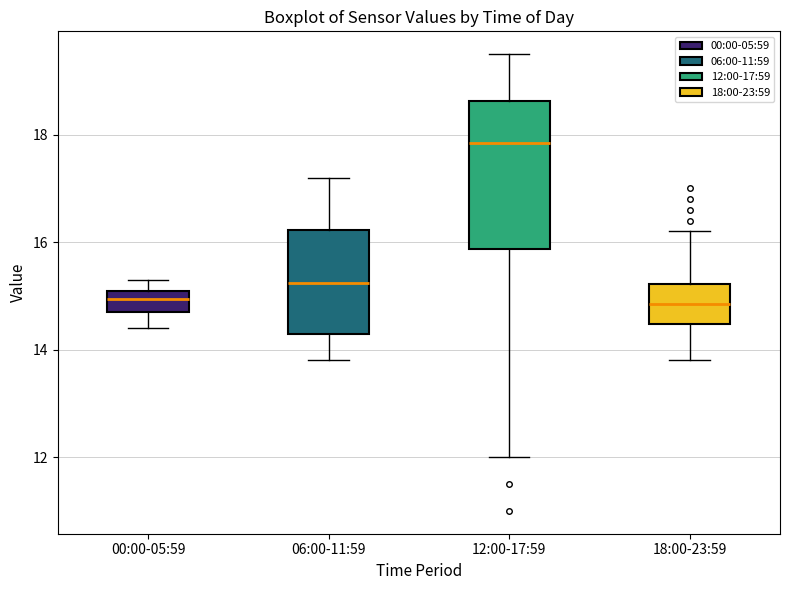

Reading left to right, transcribe this box plot: for each box, give where its median line is, the range the box spans, and where its two whiskers end, as read against the y-axis. The values are not printed on the chart, so give them approximately, as read against the axis.

00:00-05:59: median 15.0, box 14.8 to 15.2, whiskers 14.4 to 15.4
06:00-11:59: median 15.2, box 14.4 to 16.2, whiskers 13.8 to 17.2
12:00-17:59: median 17.8, box 15.8 to 18.6, whiskers 12.0 to 19.6
18:00-23:59: median 14.8, box 14.4 to 15.2, whiskers 13.8 to 16.2